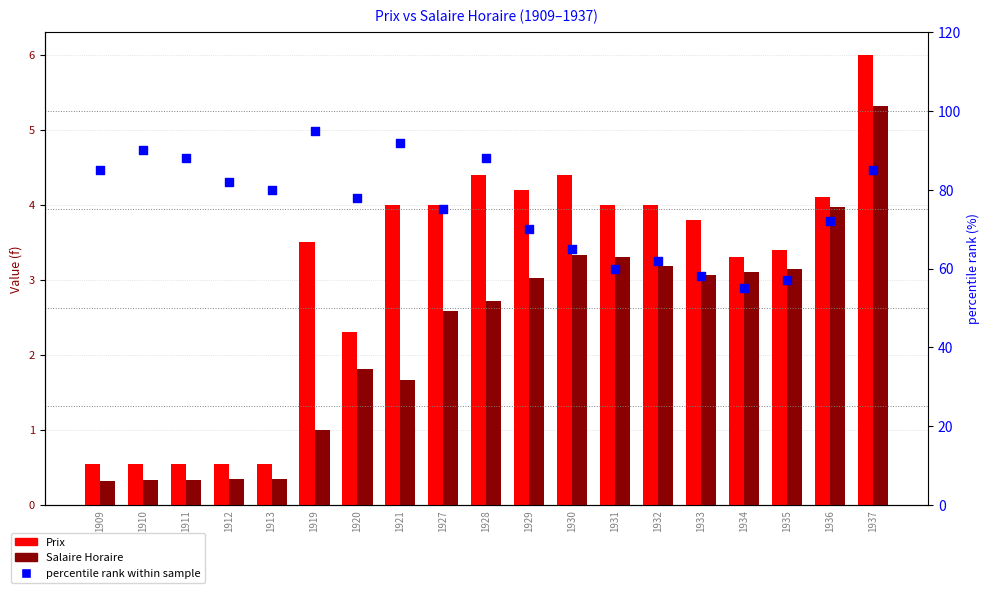

At which category is the sum across all series the highest?

1919